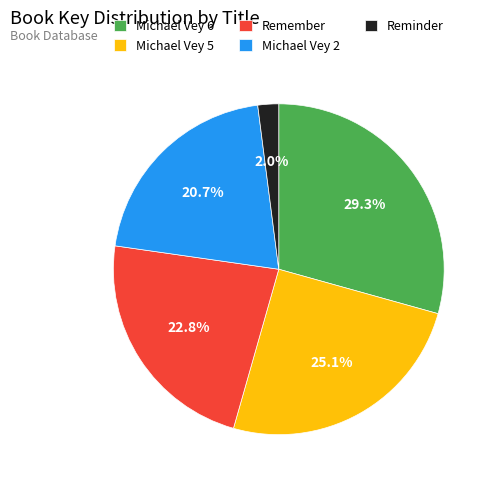

Does any single category account for the majority?

No